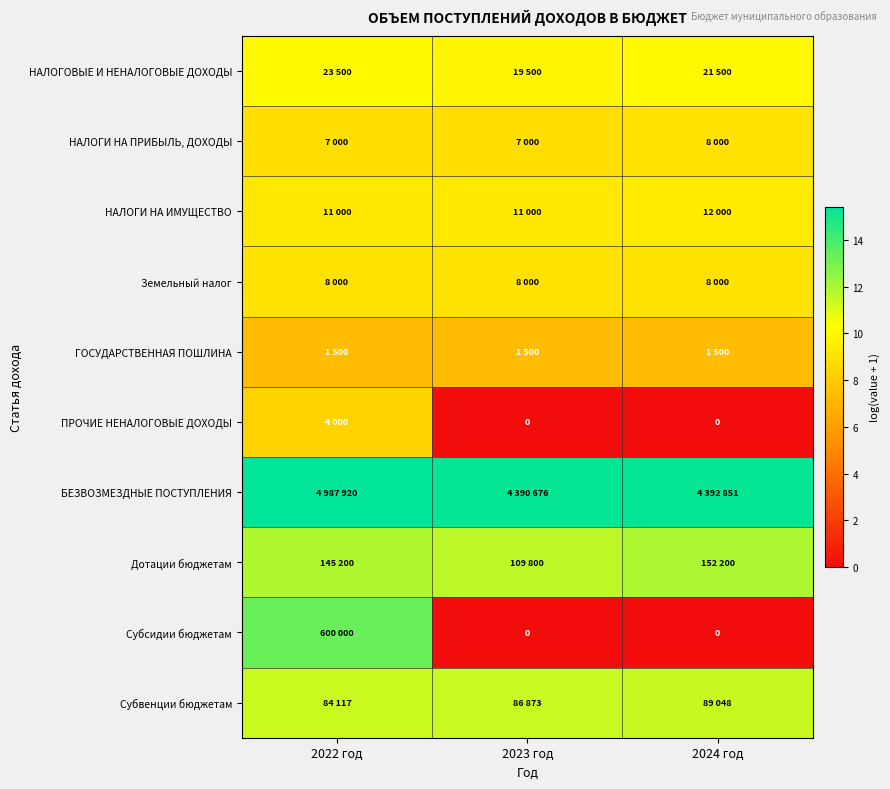

At which label does ГОСУДАРСТВЕННАЯ ПОШЛИНА reach its minimum?

2022 год